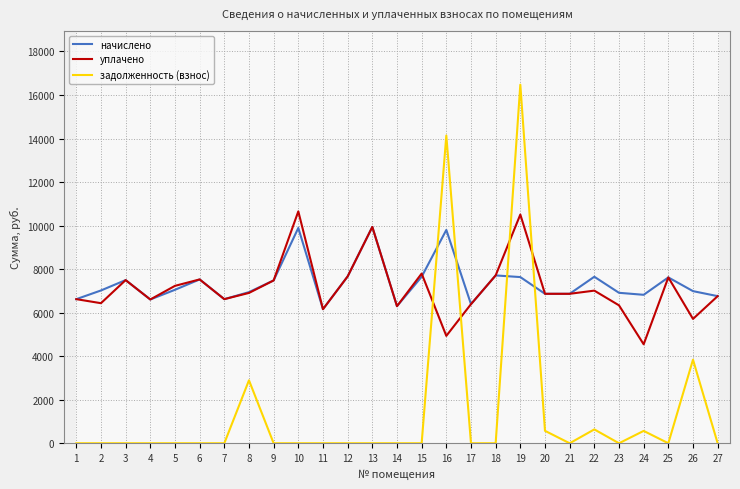

True or false: начислено and уплачено cross at least once.

True